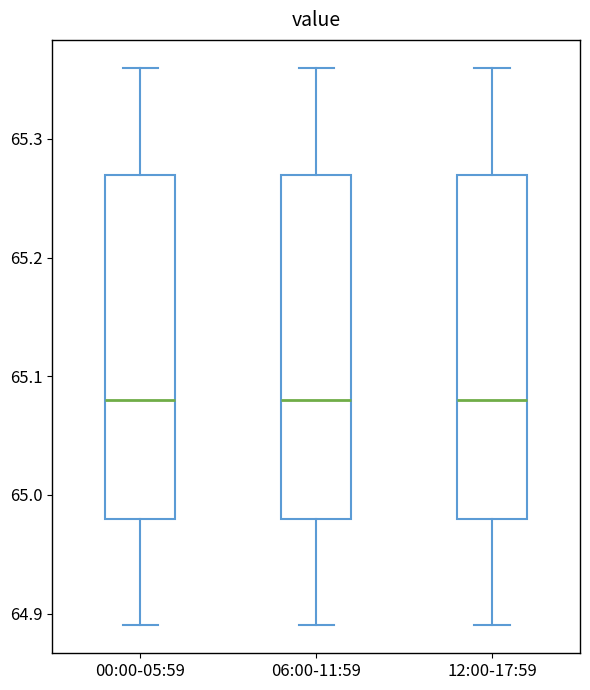

Where is the lower edge of the box for 00:00-05:59 on the y-axis? The values are not printed on the chart, so give them approximately, as read against the axis.

64.98